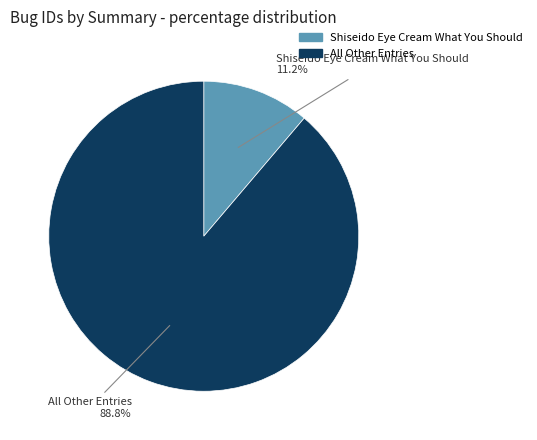

Is there a majority slice in this chart?

Yes